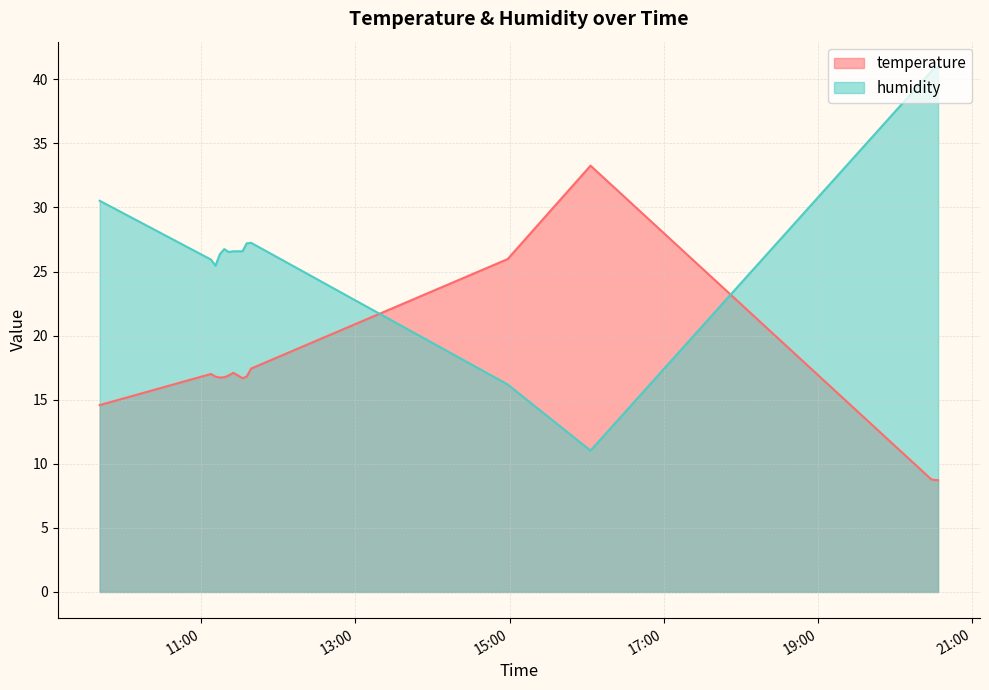

At which category does humidity reach its first local peak?

2023-04-27T11:18:08